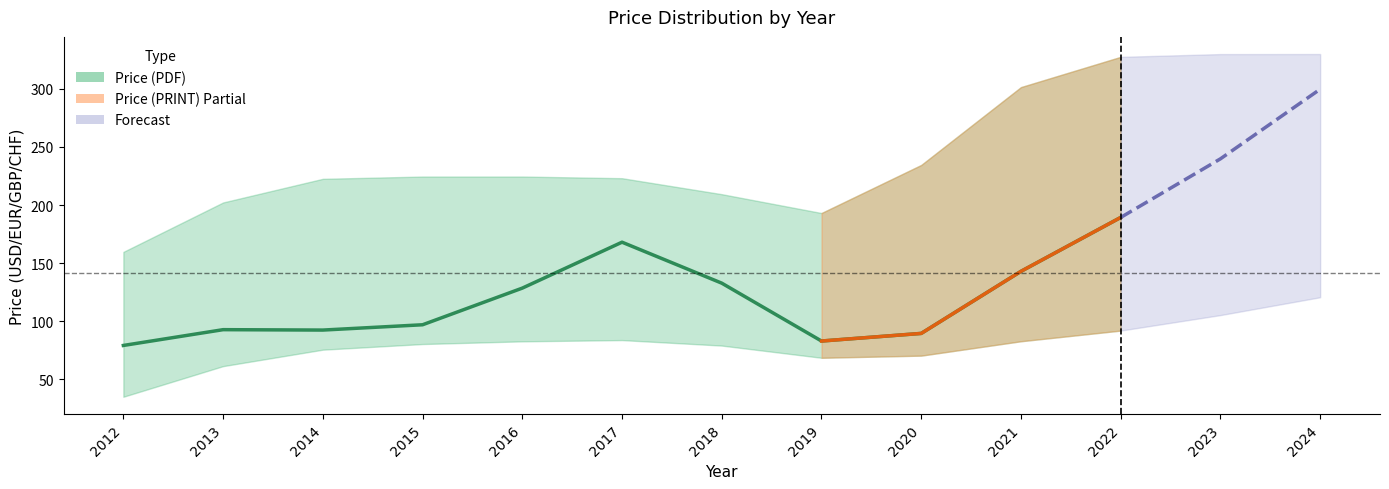

Where is the first local minimum for Avg Price (PDF)?

2014